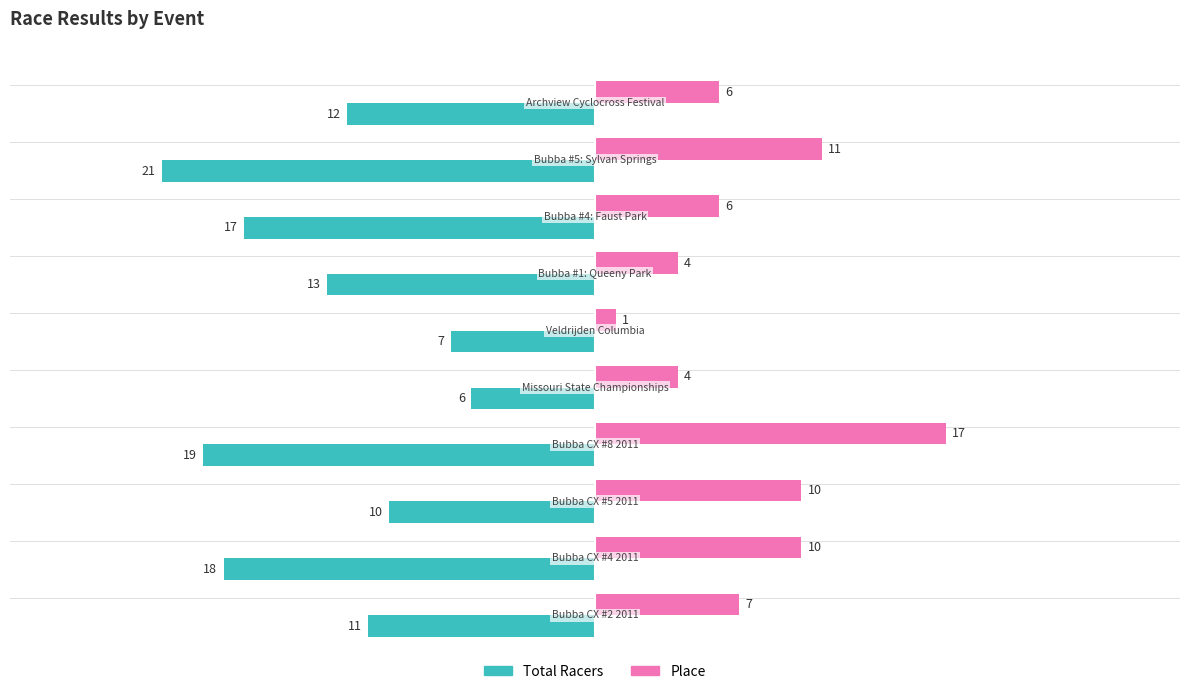

Rank the series by their maximum value, from lowest to highest.

Total Racers, Place